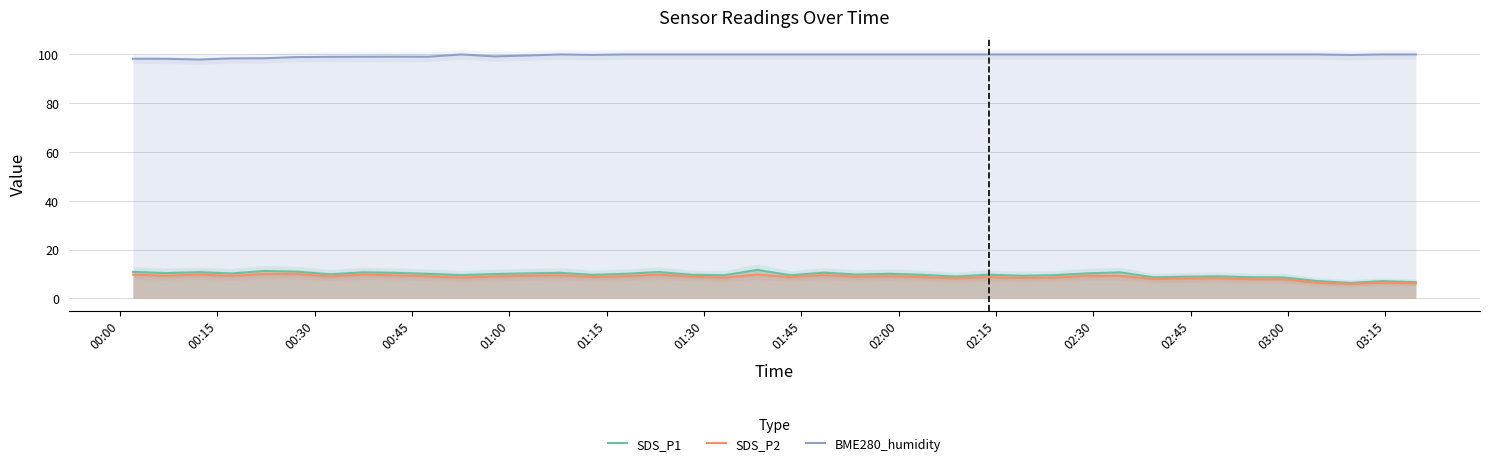

What is the sum of all SDS_P1 values?

384.3